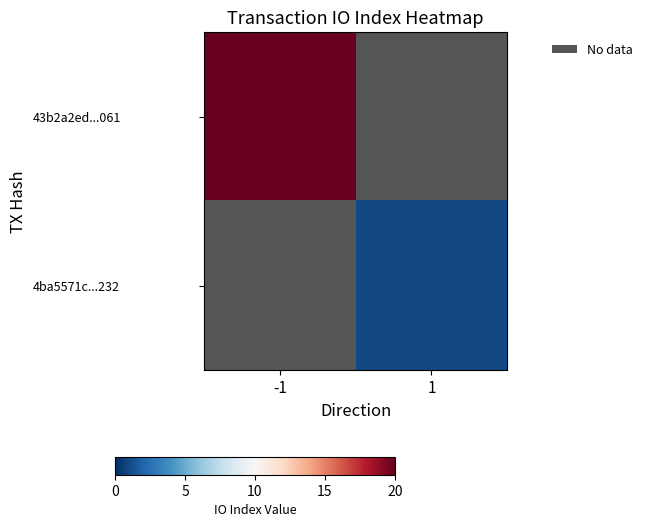

Which series has the widest spread of values?

43b2a2ed...061